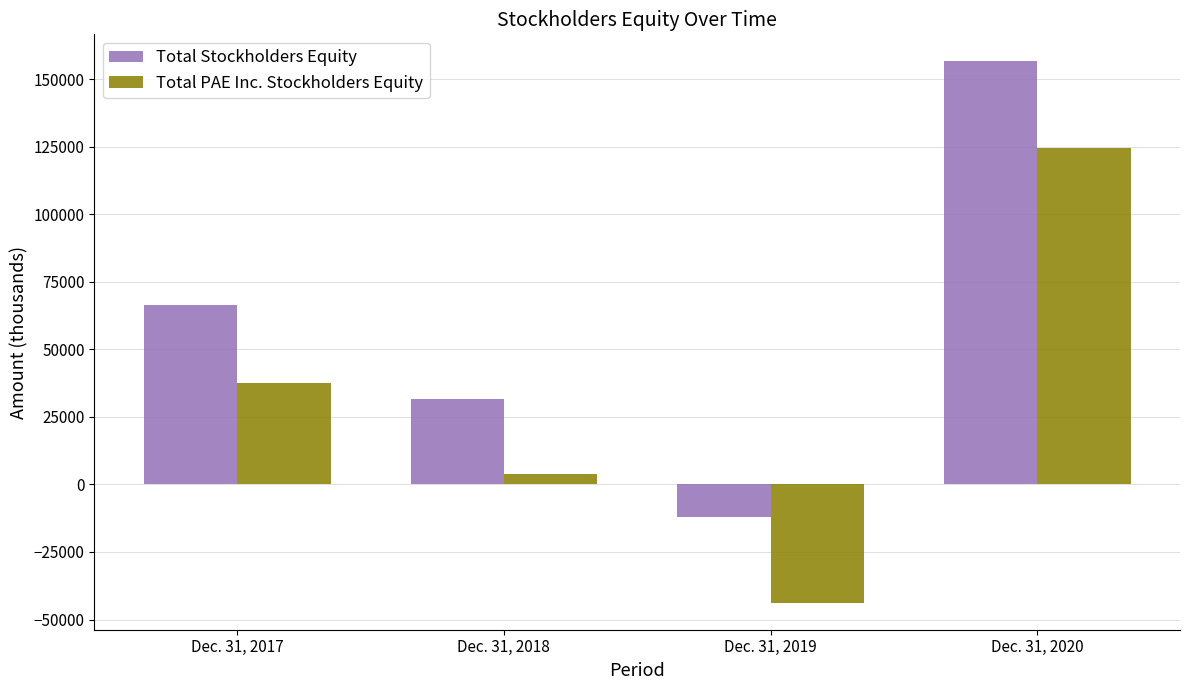

Between Dec. 31, 2017 and Dec. 31, 2018, which series saw the biggest shift?

Total Stockholders Equity